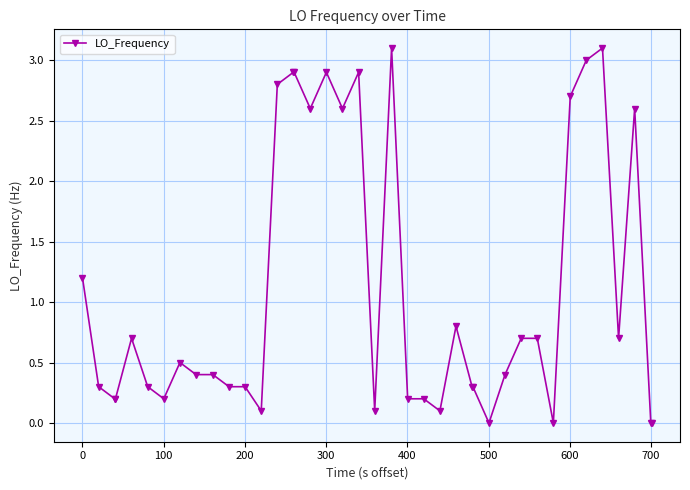

Reading left to right, extract all data points from this chart.

1.2	0.3	0.2	0.2	0.7	0.3	0.2	0.5	0.4	0.4	0.3	0.3	0.1	2.8	2.9	2.9	2.6	2.9	2.6	2.9	0.1	3.1	0.2	0.2	0.1	0.8	0.3	0.3	0.0	0.4	0.7	0.7	0.0	2.7	3.0	3.1	0.7	2.6	0.0	0.0